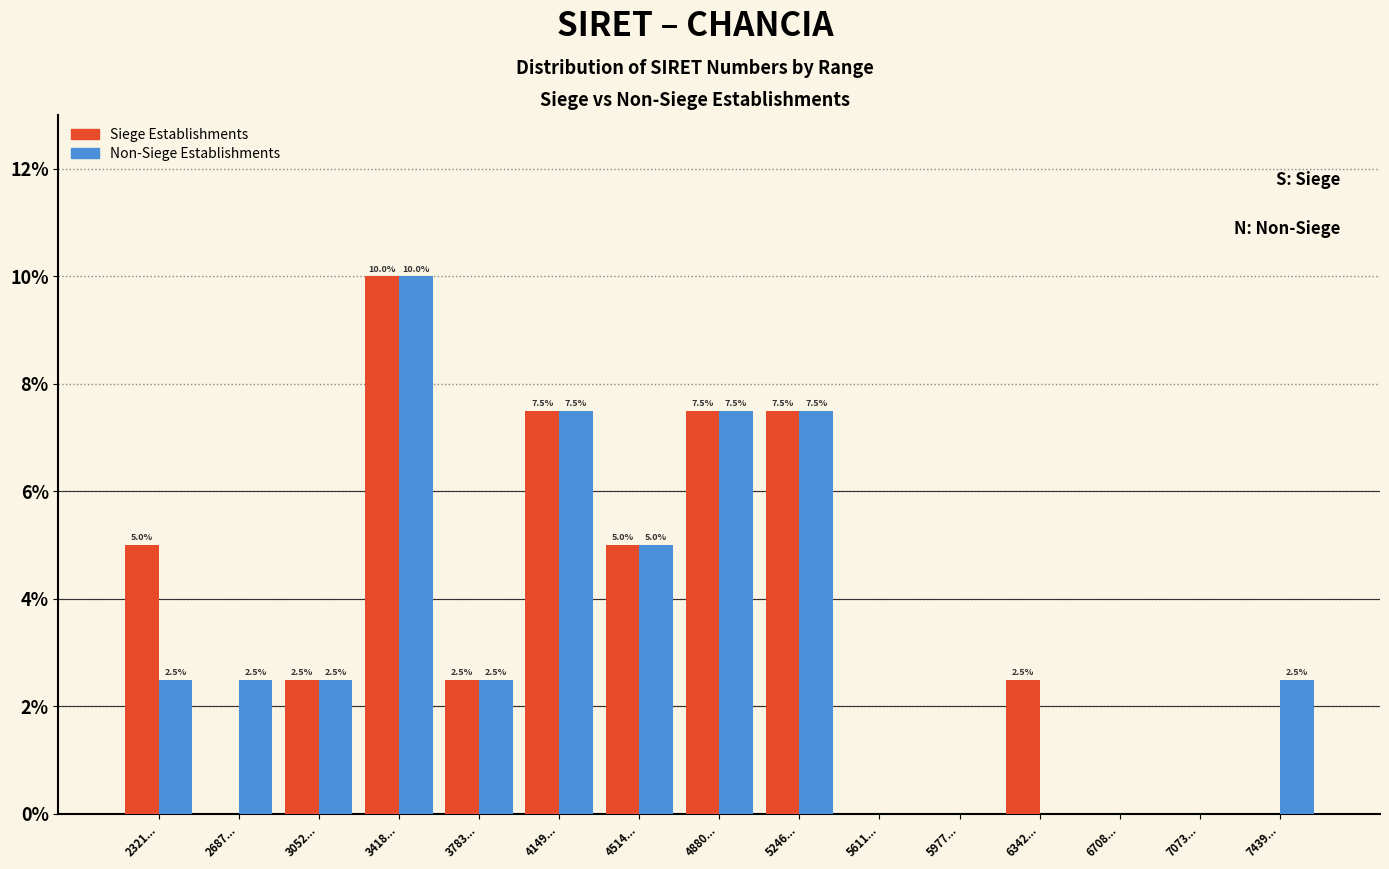

Reading right to left, transcribe all the data shown in this chart.

Siege Establishments: 7439...=0.0	7073...=0.0	6708...=0.0	6342...=2.5	5977...=0.0	5611...=0.0	5246...=7.5	4880...=7.5	4514...=5.0	4149...=7.5	3783...=2.5	3418...=10.0	3052...=2.5	2687...=0.0	2321...=5.0
Non-Siege Establishments: 7439...=2.5	7073...=0.0	6708...=0.0	6342...=0.0	5977...=0.0	5611...=0.0	5246...=7.5	4880...=7.5	4514...=5.0	4149...=7.5	3783...=2.5	3418...=10.0	3052...=2.5	2687...=2.5	2321...=2.5